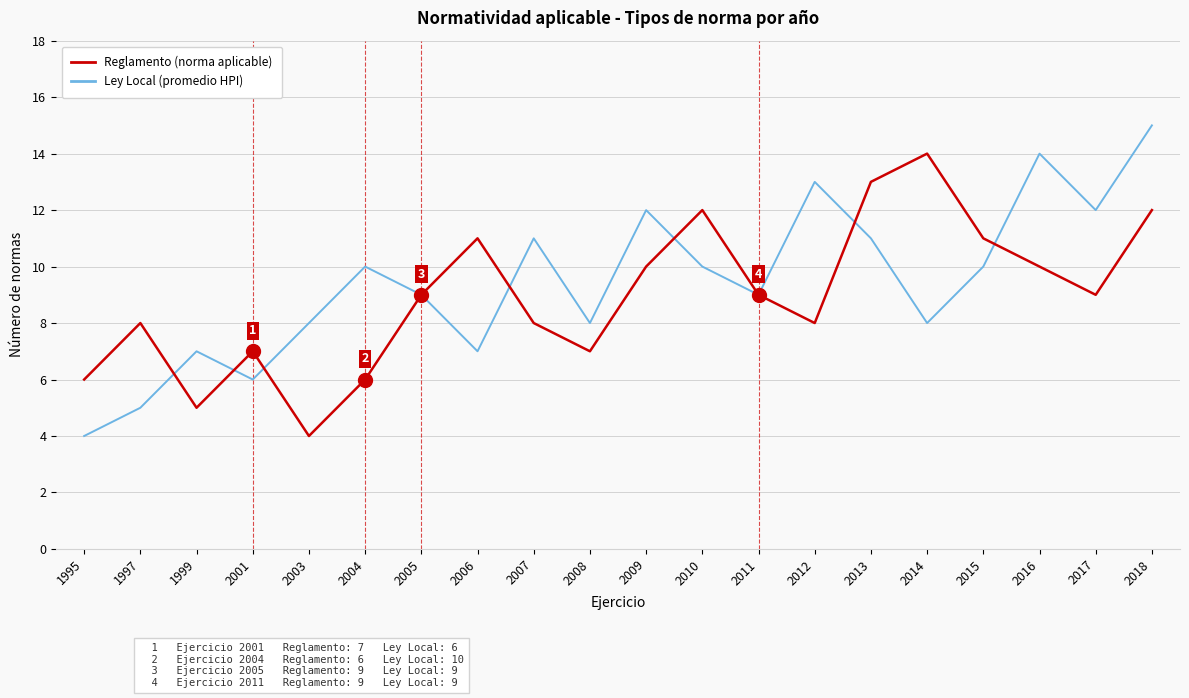

Read the Ley Local (promedio HPI) value at 2010.

10